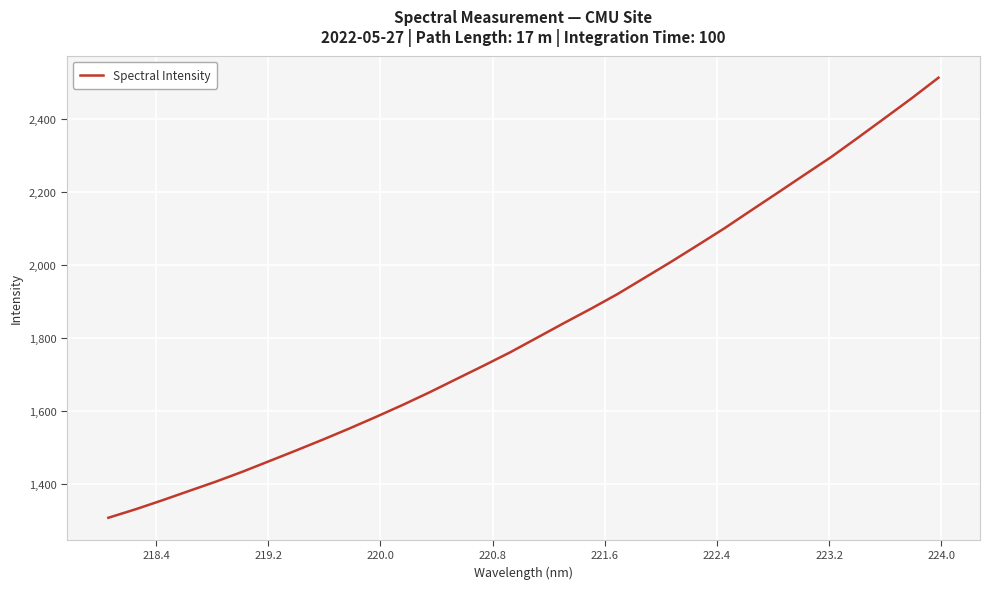

How many lines are shown in the chart?

1